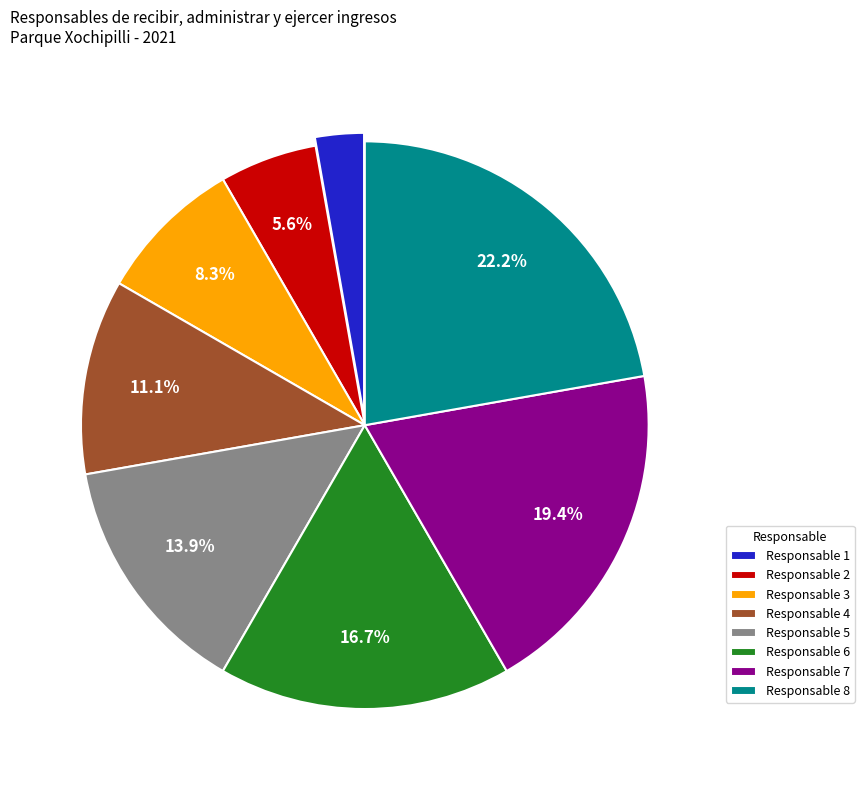

To the nearest percent, what is the difference between the largest and smallest slice percentages?

19%